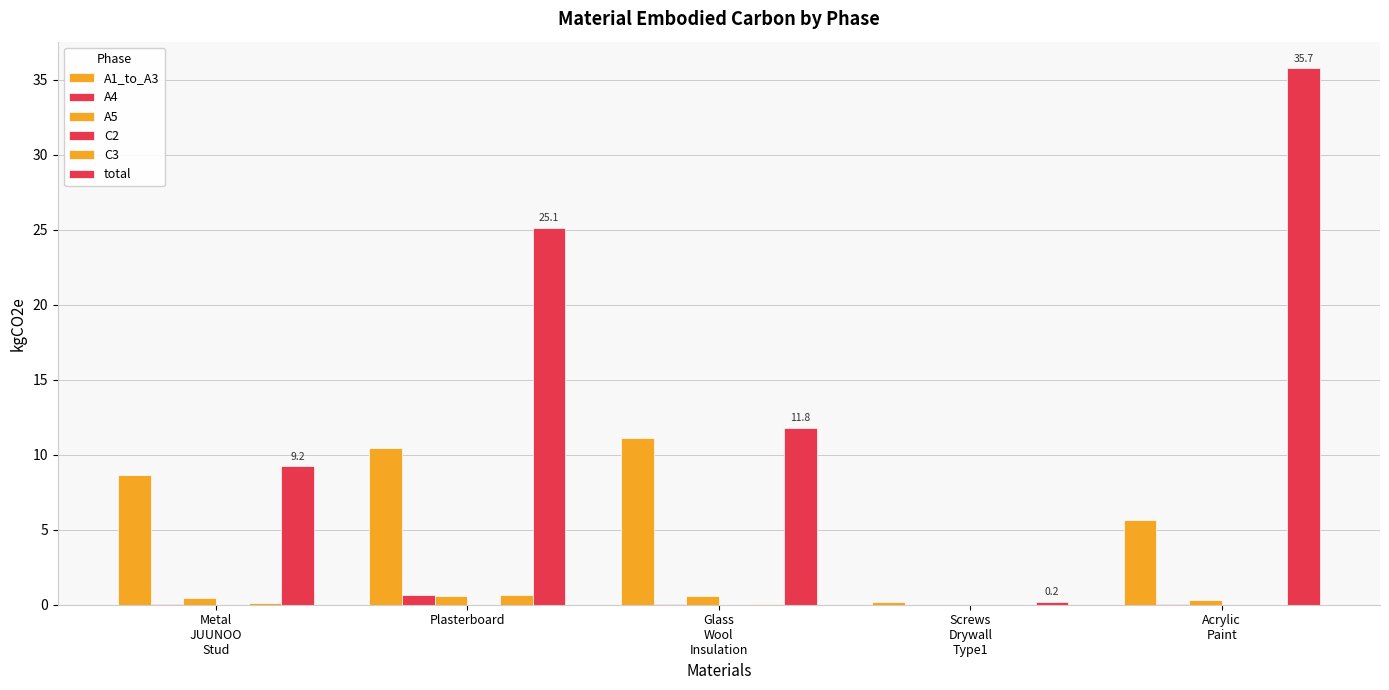

Are the bars horizontal?

No